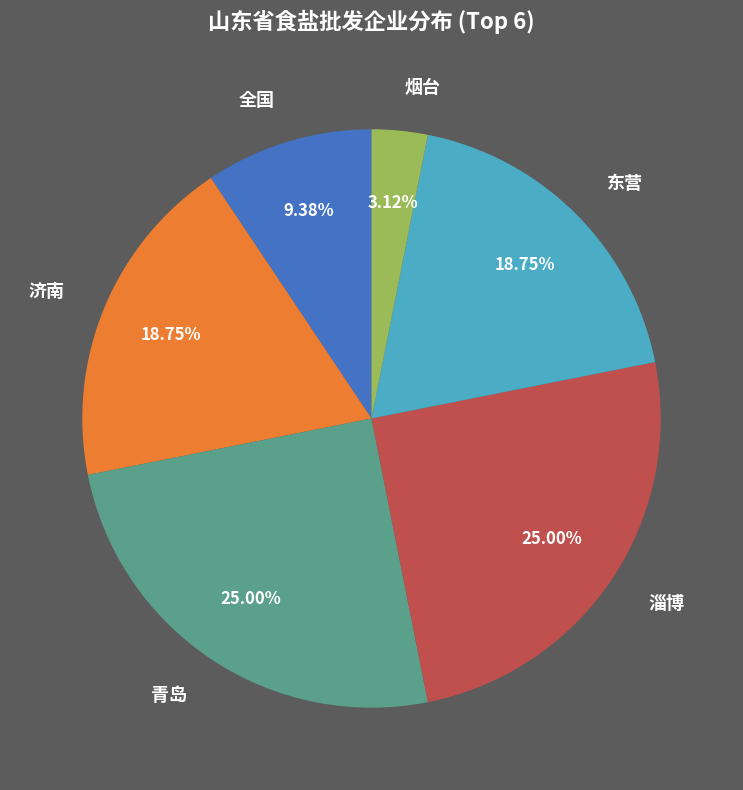

How many segments does this pie chart have?

6